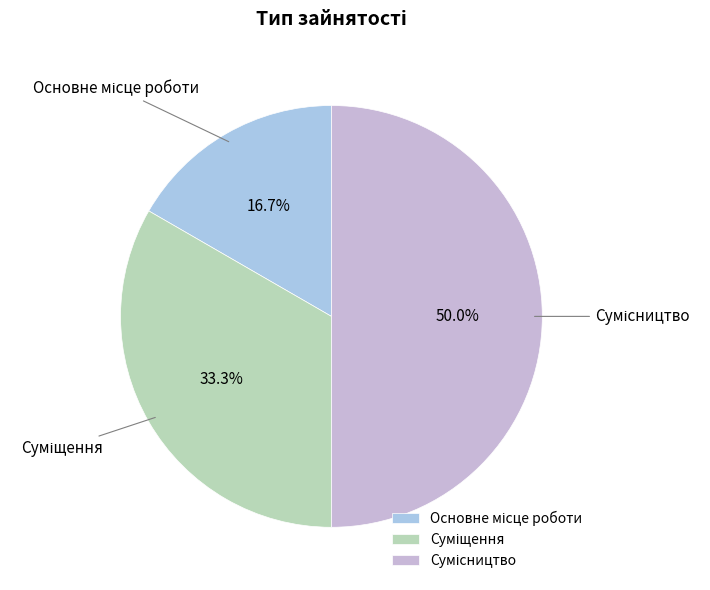

How much of the chart is everything except Суміщення?

66.7%